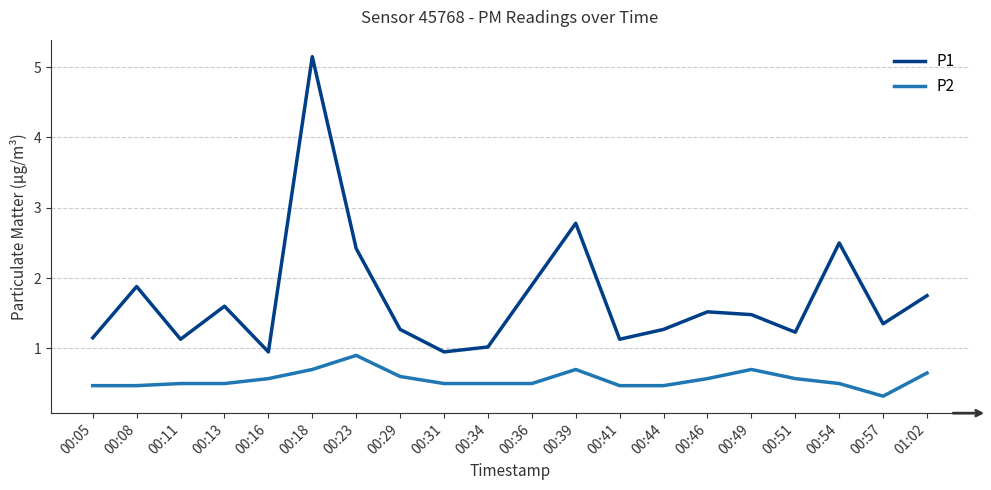

What is the greatest value displayed?

5.2